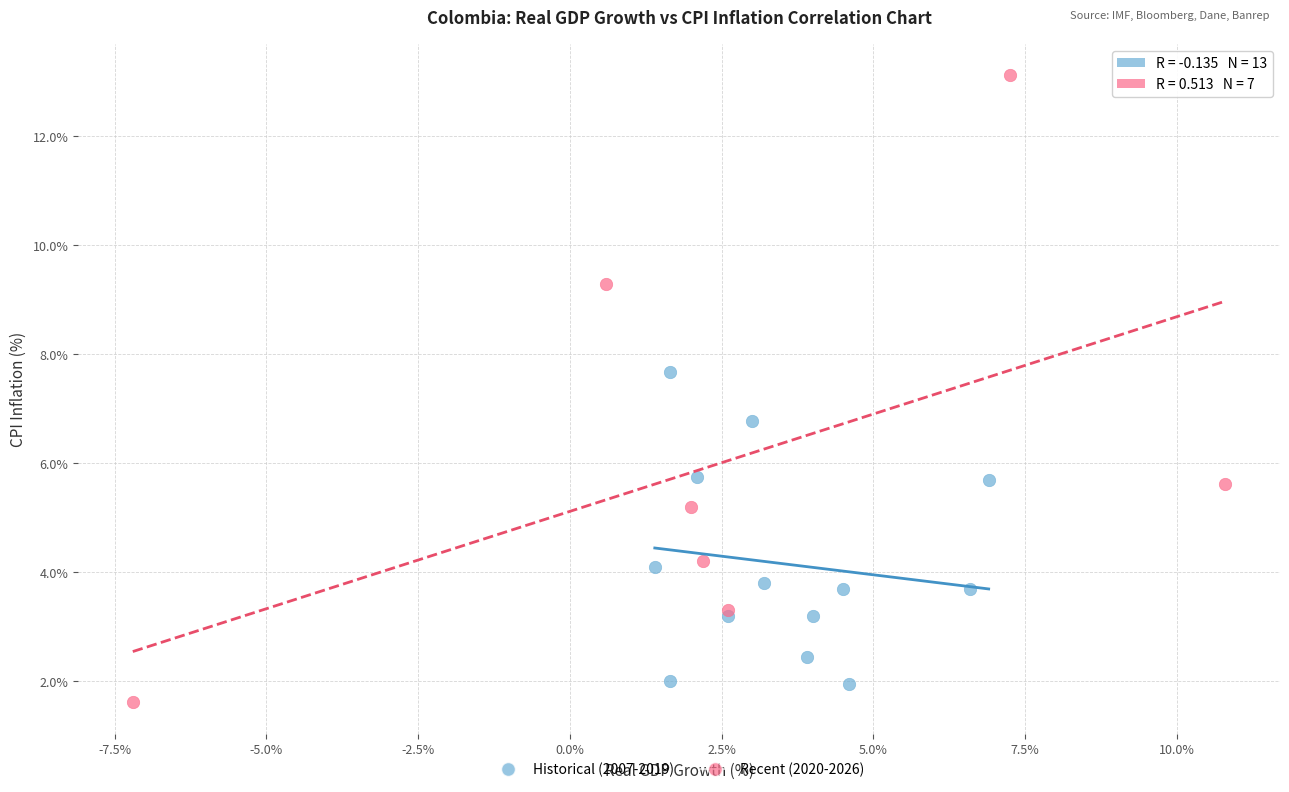

Which series has the widest spread of Y values?

Recent (2020-2026)